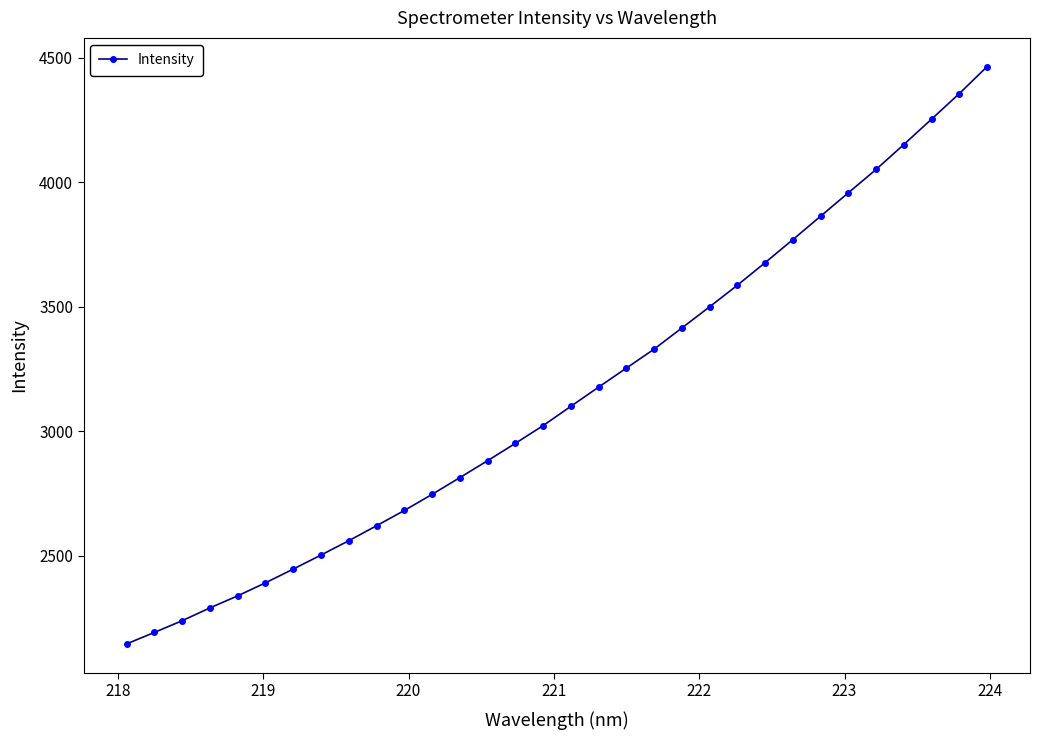

True or false: the data has more than 2 interior local peaks.

False